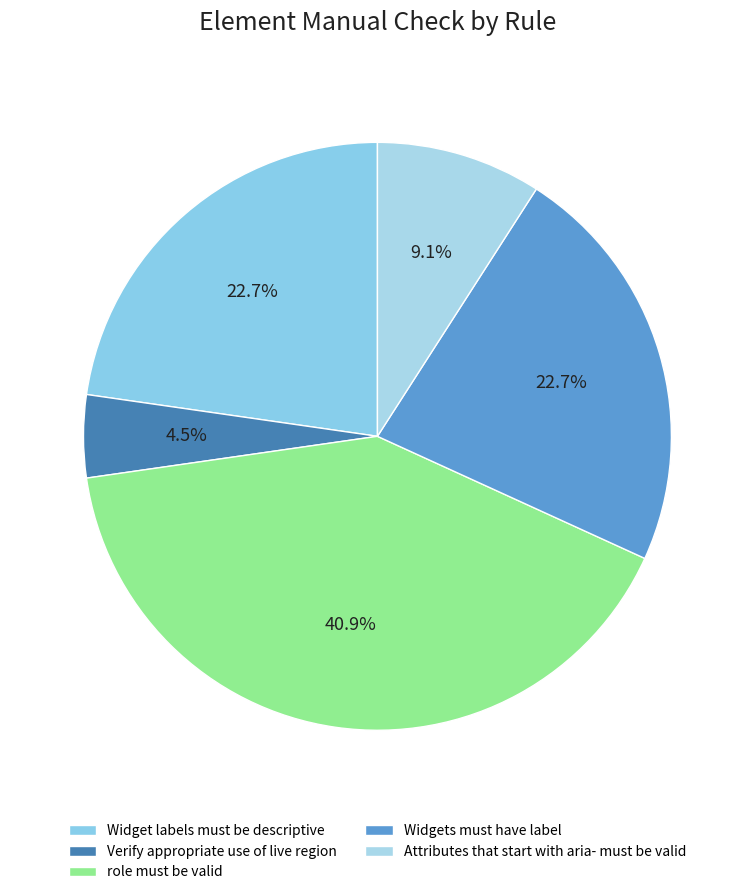

To the nearest percent, what is the combined percentage of role must be valid and Widgets must have label?

64%